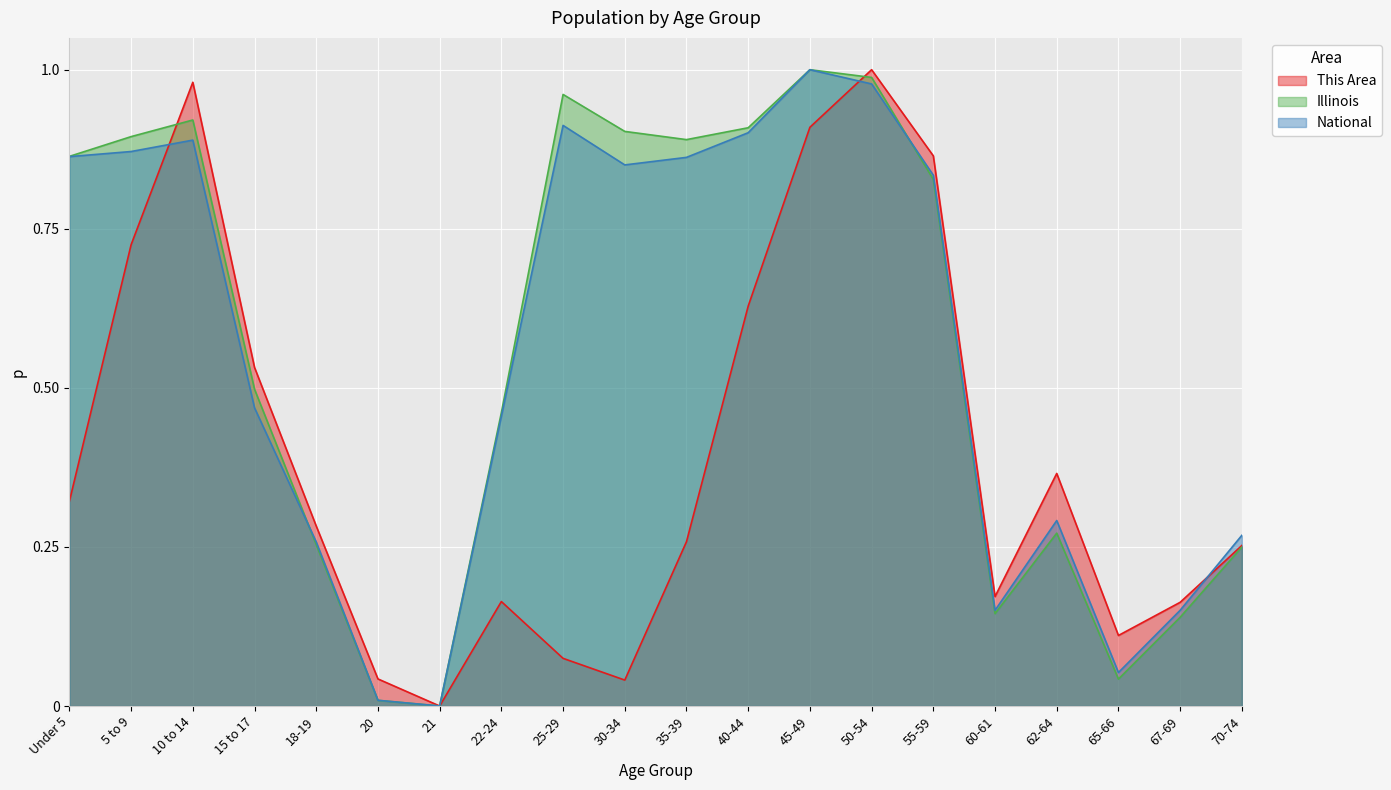

Which series has the largest total across all categories?

Illinois